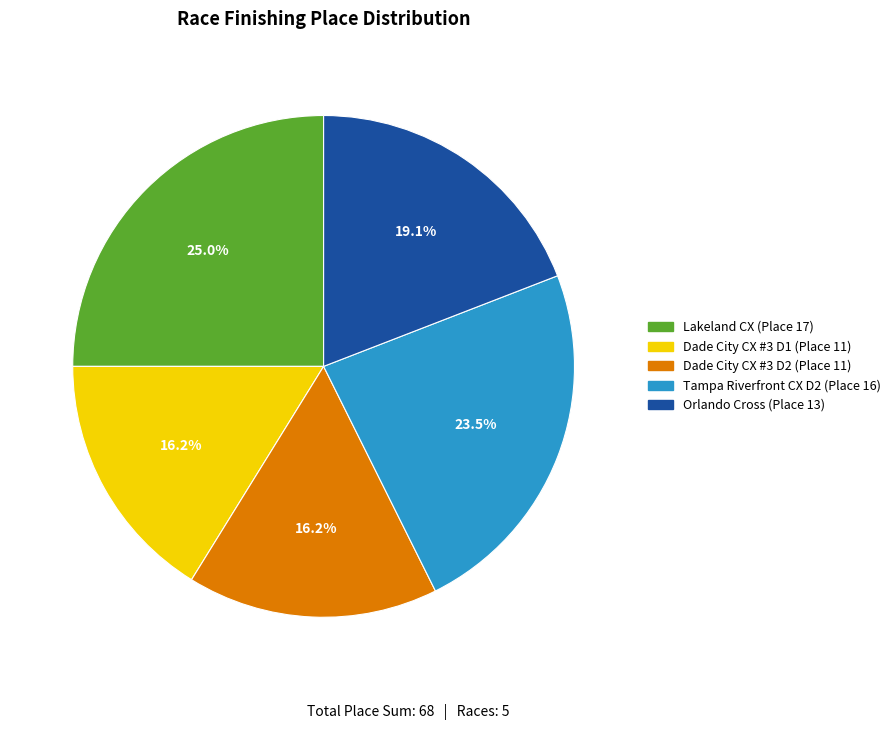

Does any single category account for the majority?

No